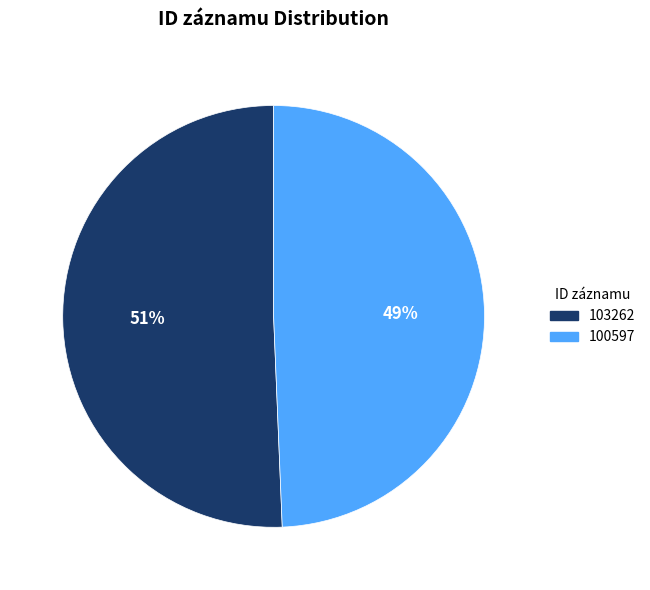

Approximately how many times larger is the value at 100597 compared to 103262?

1.0